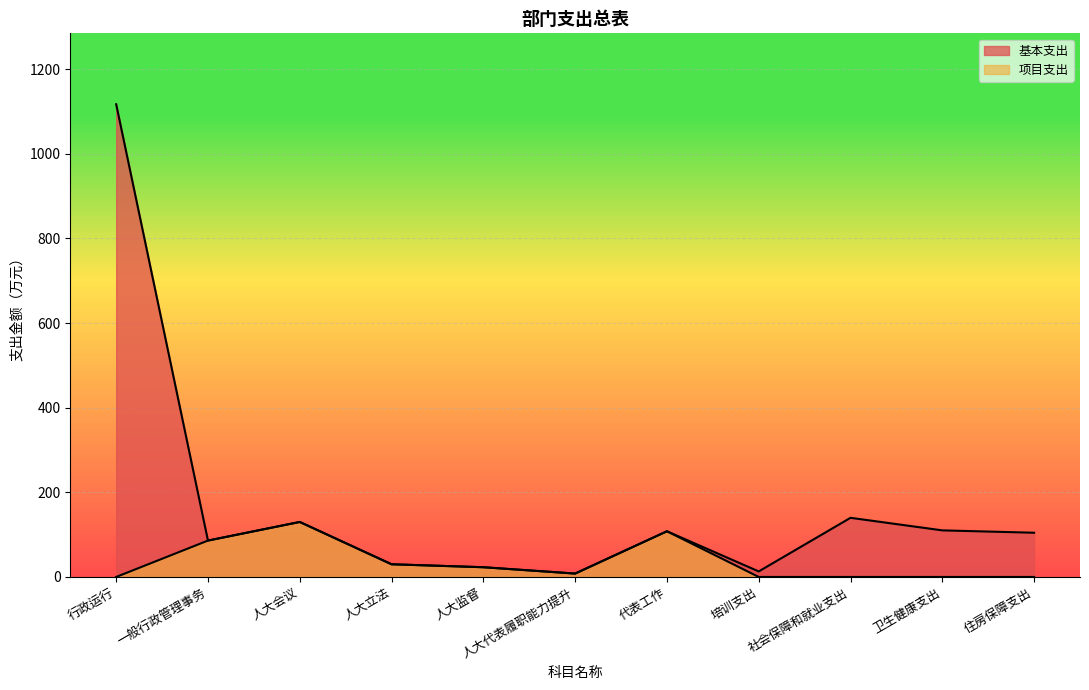

Reading left to right, what are all the values shown in this chart?

基本支出: 1117.3	86.0	130.0	30.0	23.0	8.0	108.0	13.1	139.8	110.1	104.5
项目支出: 0.0	86.0	130.0	30.0	23.0	8.0	108.0	0.0	0.0	0.0	0.0